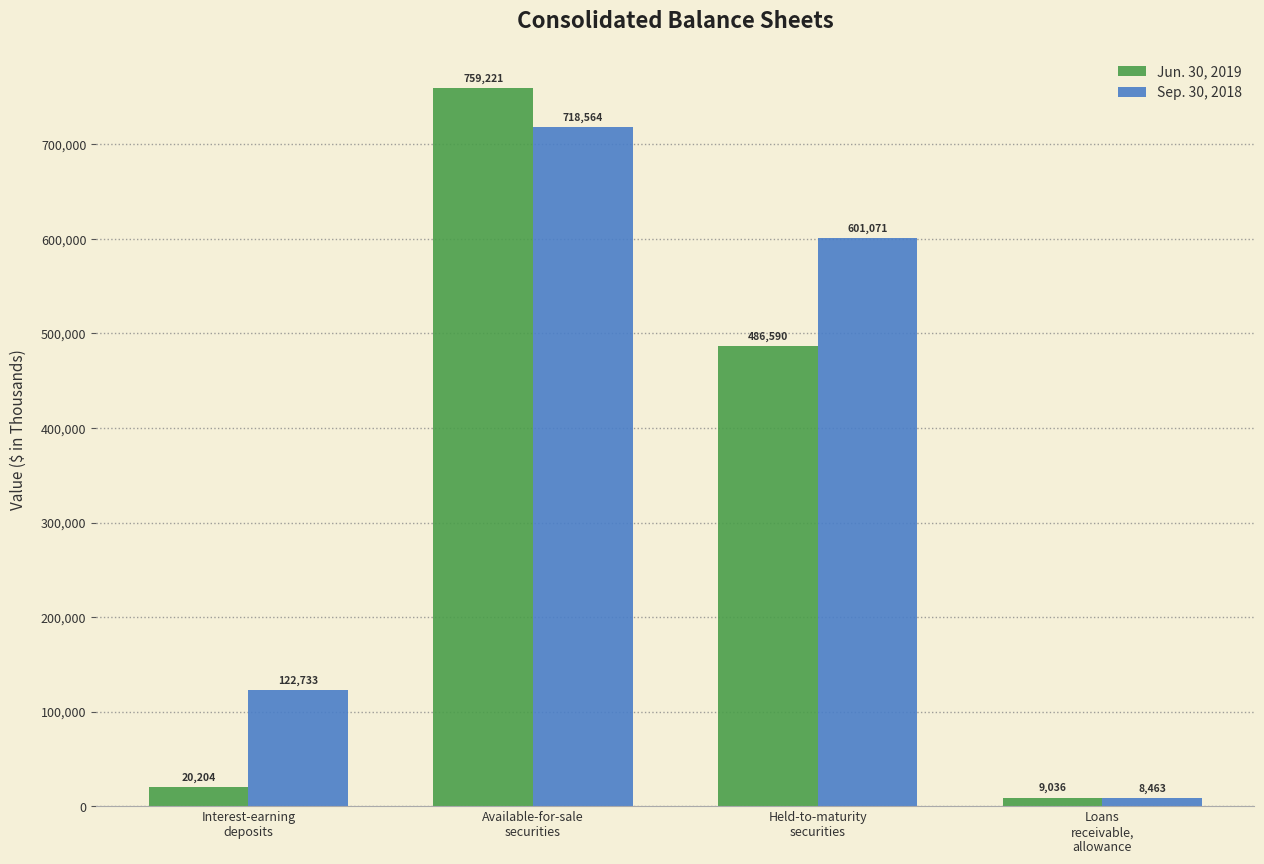

How many groups of bars are there?

4